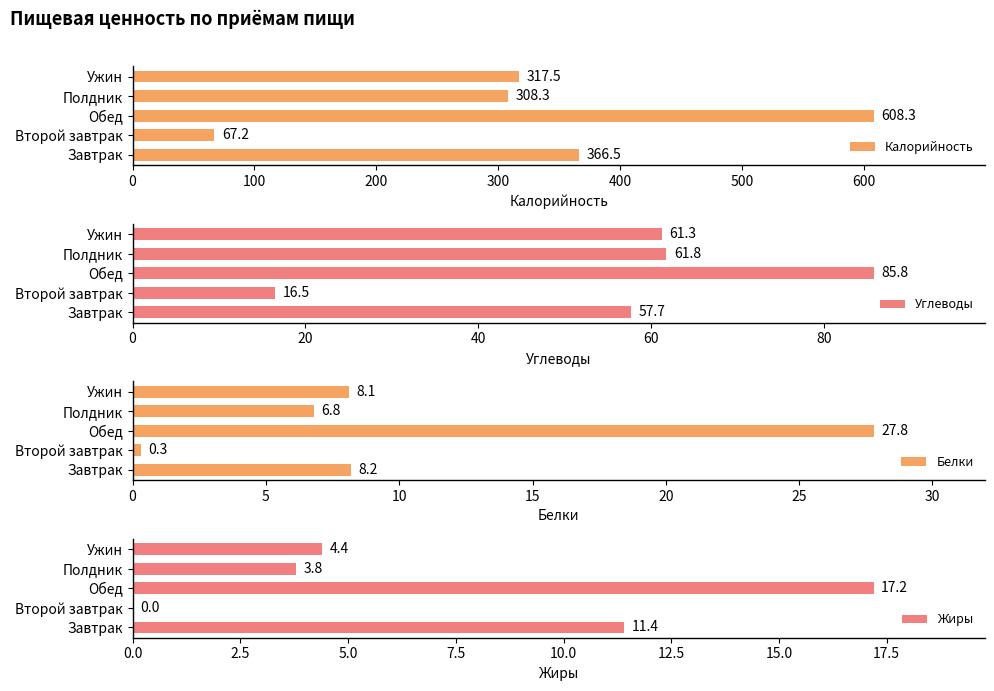

Is it true that Углеводы equals 57.7 at Завтрак?

True